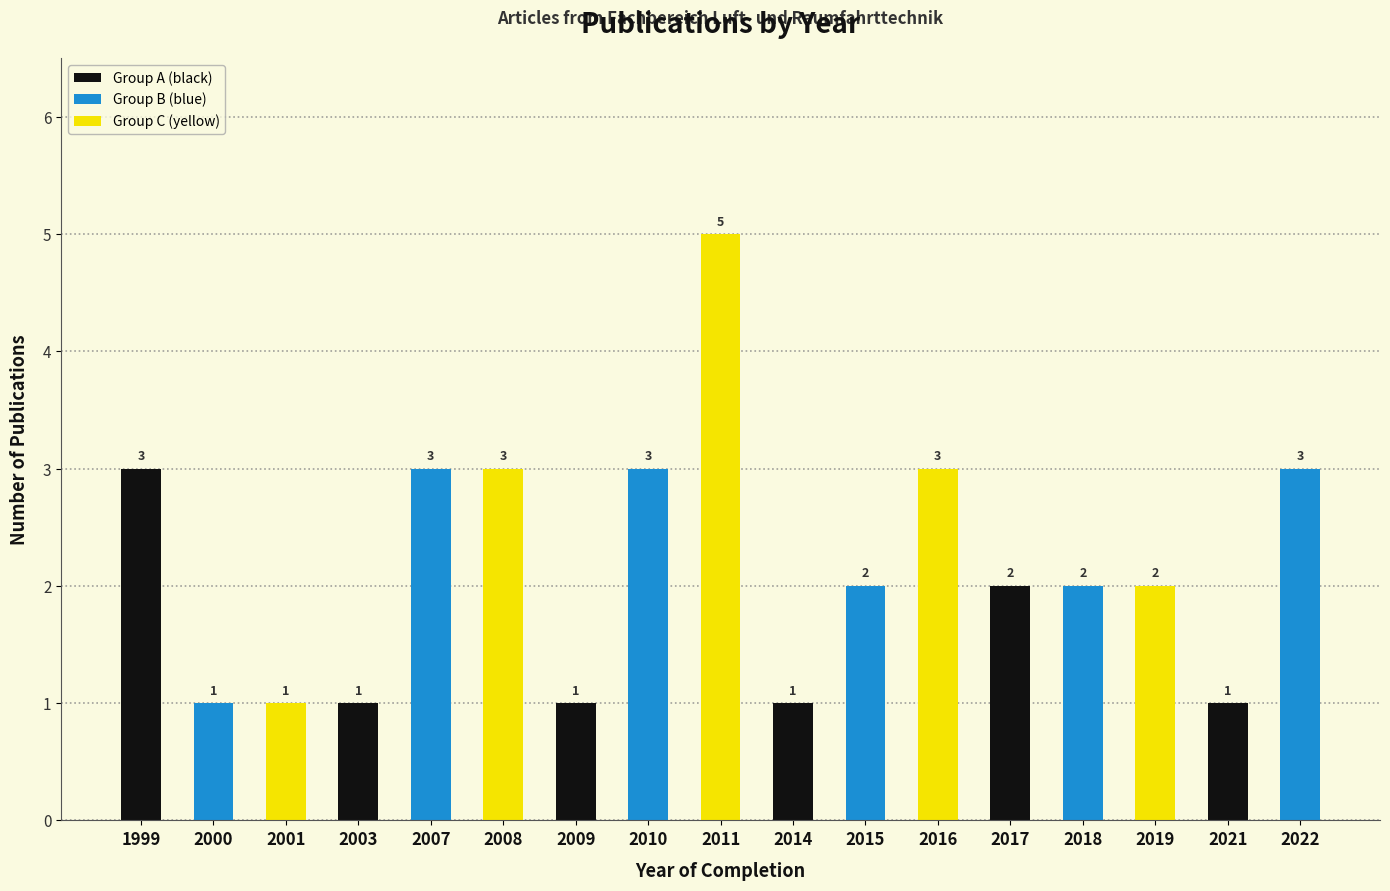

What is the minimum value shown in the chart?

1